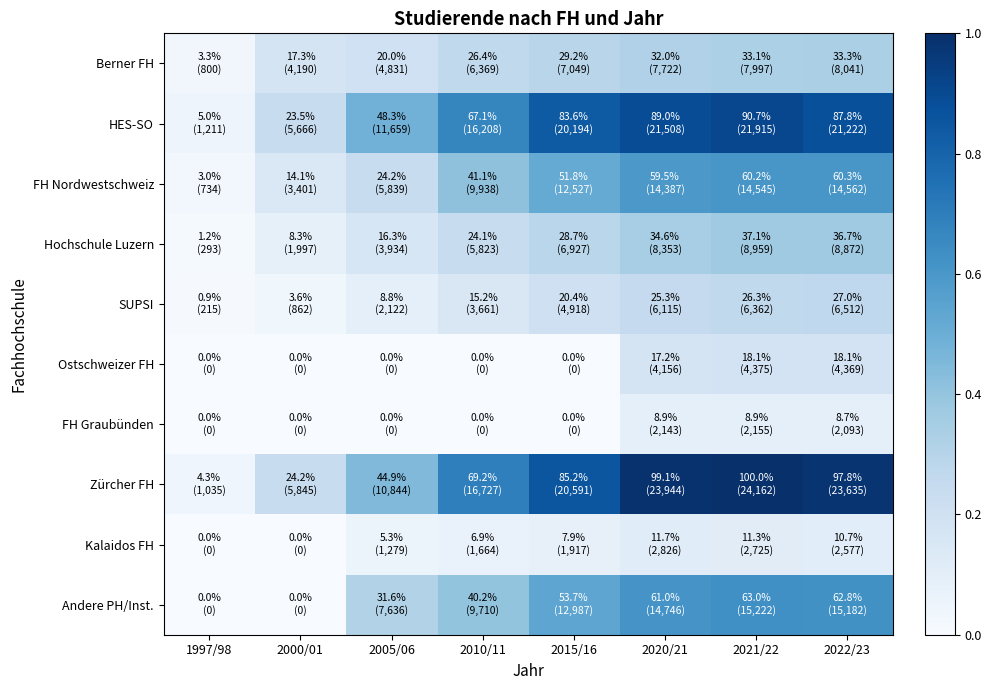

Which series has the largest total across all categories?

Zürcher FH